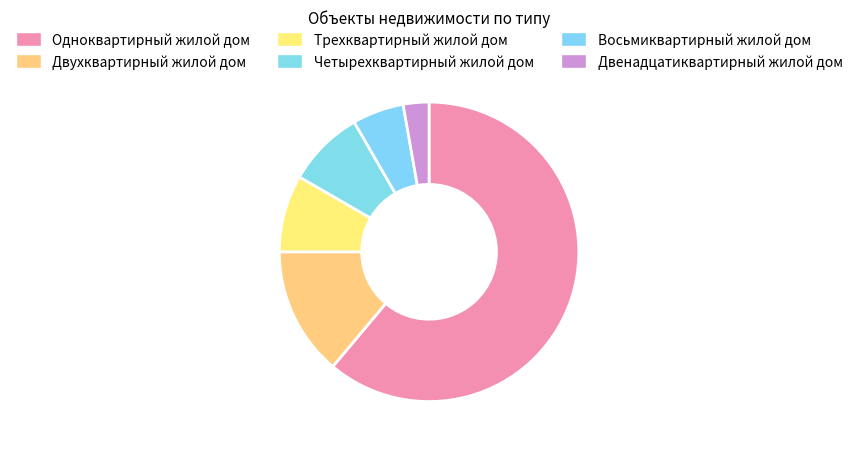

To the nearest percent, what portion does Одноквартирный жилой дом represent?

61%